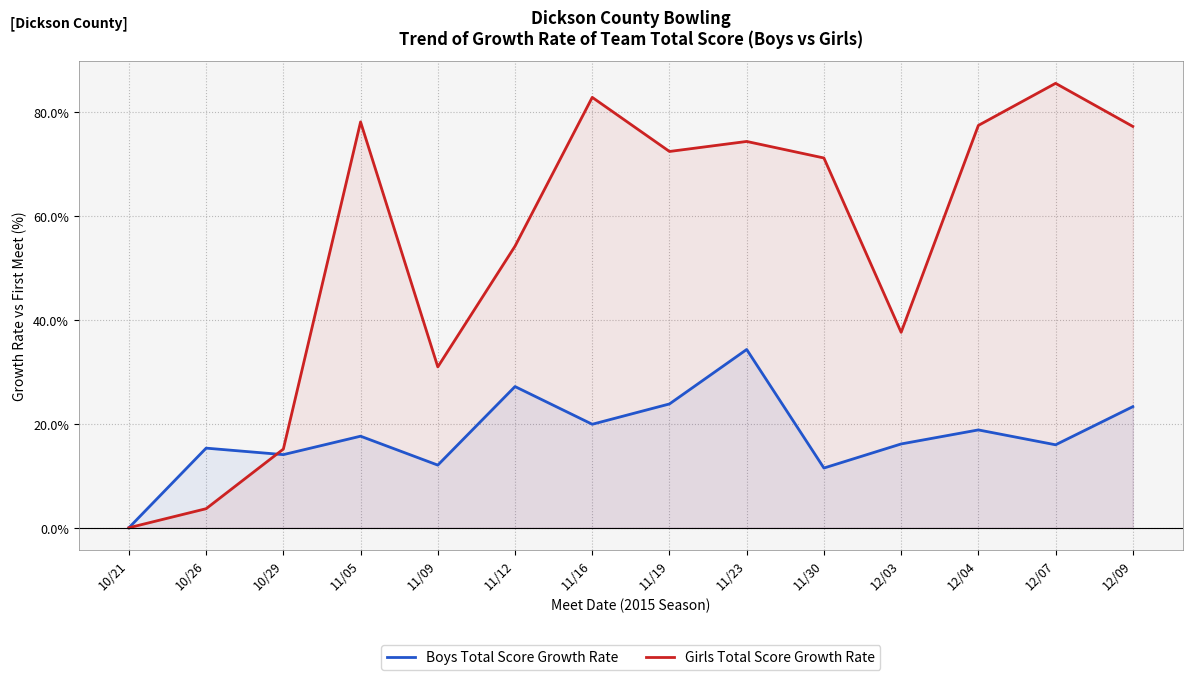

Between which two adjacent categories do Girls Total Score Growth Rate and Boys Total Score Growth Rate first intersect?

10/26 and 10/29